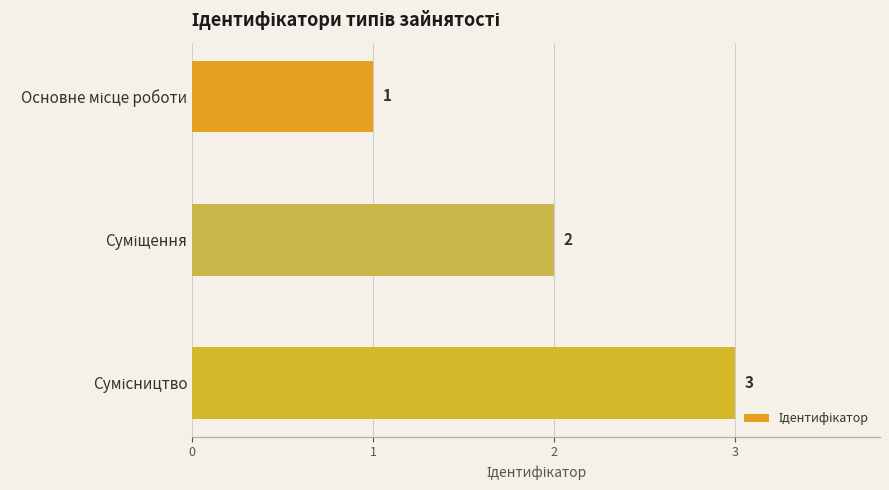

Are the bars grouped side by side (vs. stacked)?

No